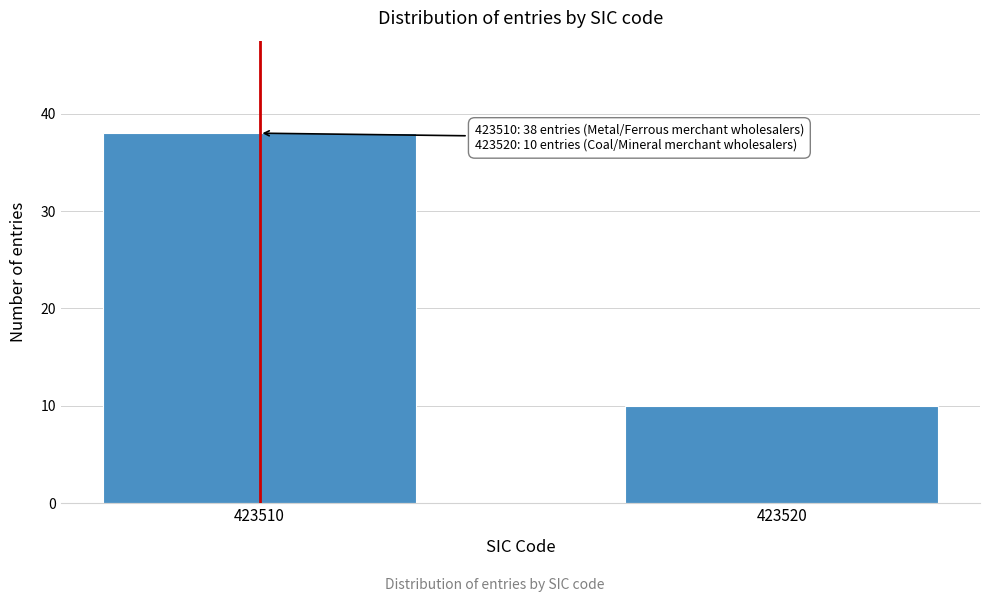

Reading left to right, what are all the values shown in this chart?

423510=38	423520=10